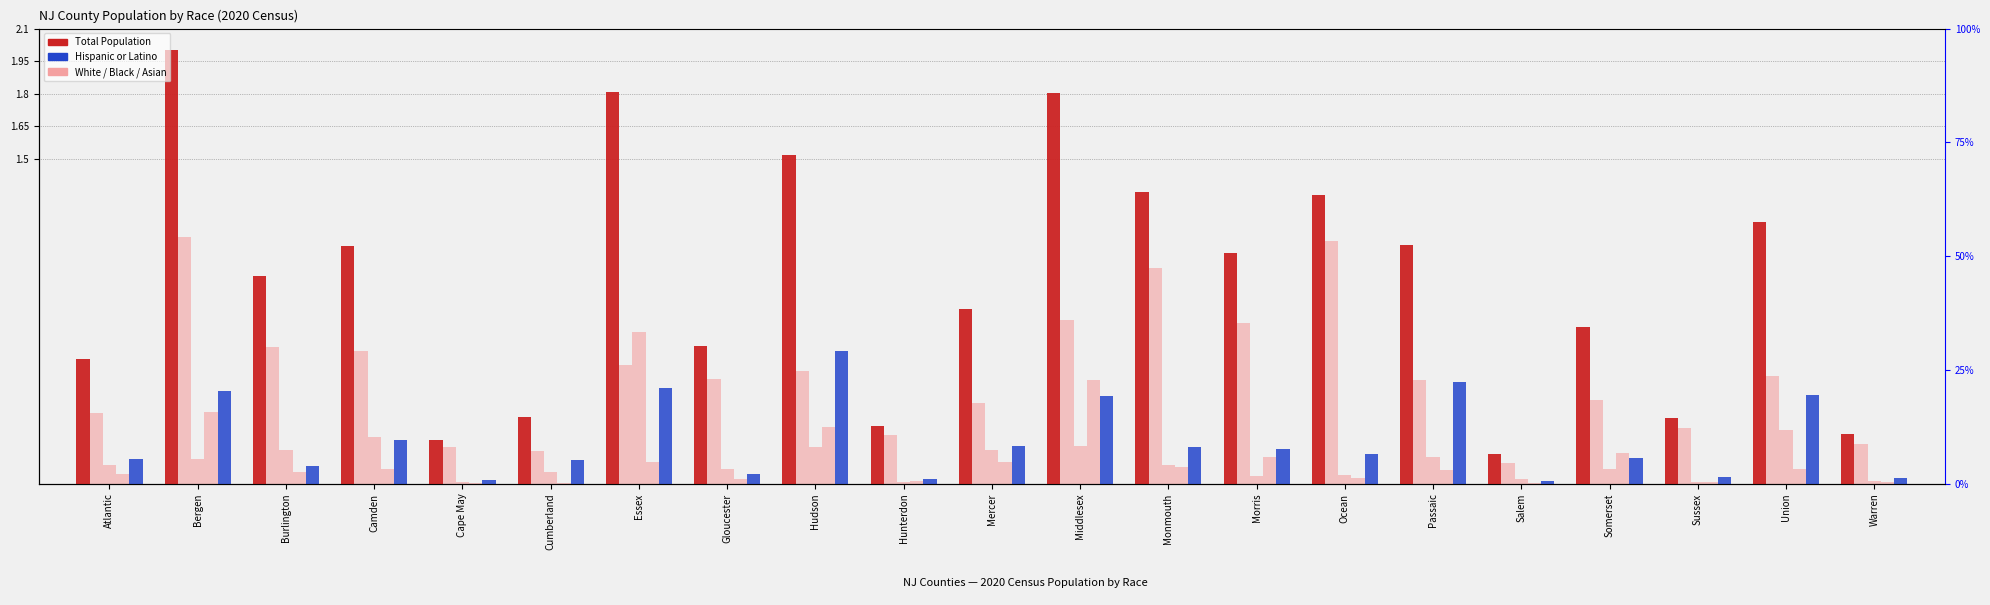

What is the difference between the second highest and second lowest values in the Black or African American series?

0.2